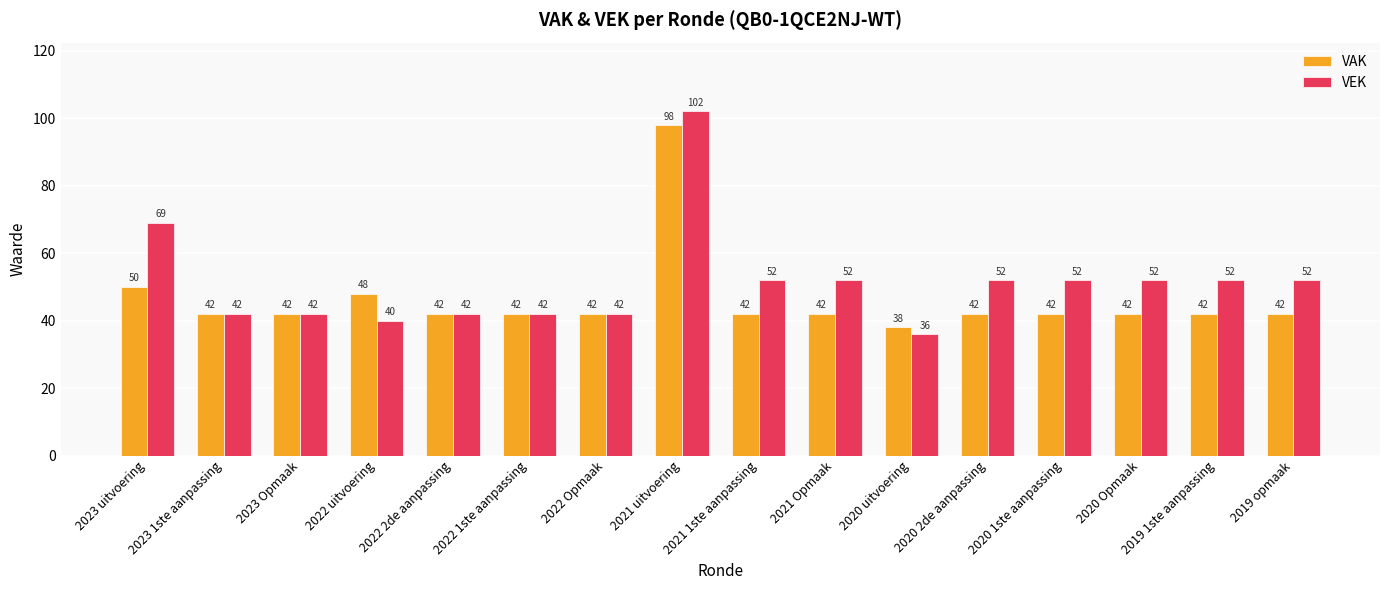

What is the label of the 6th bar from the right?

2020 uitvoering